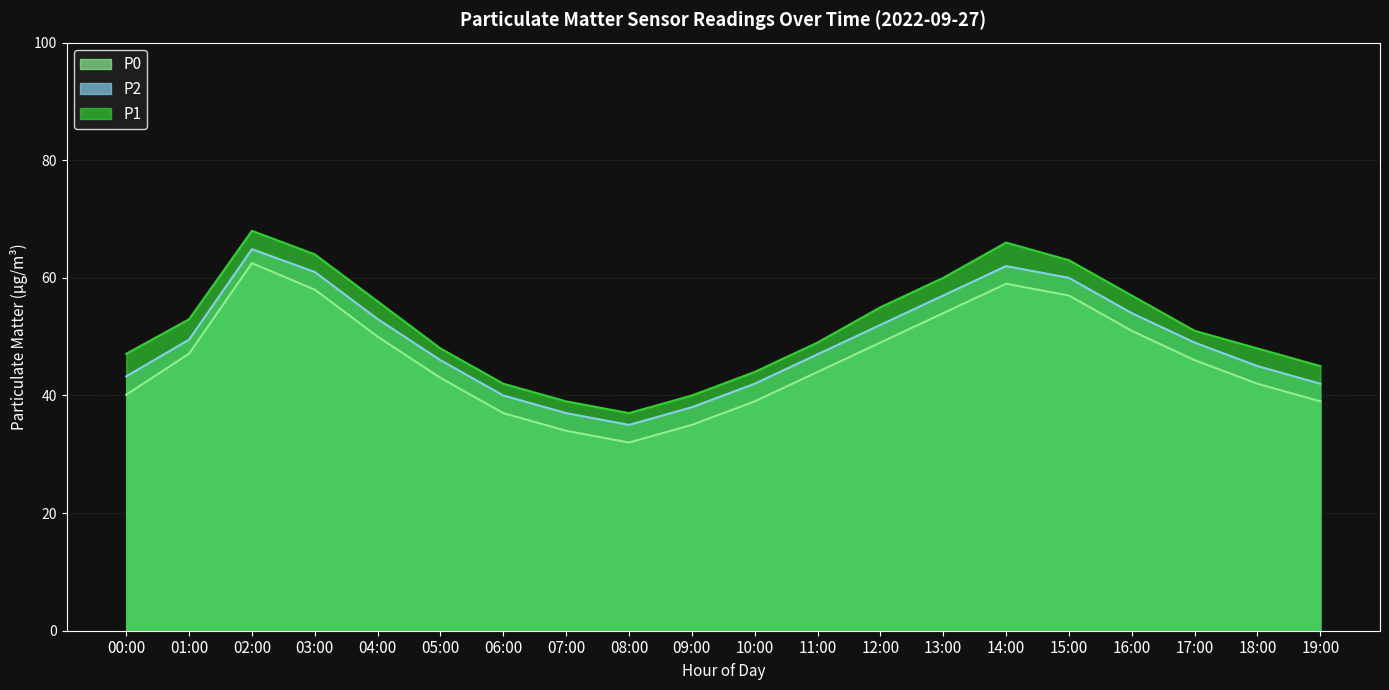

What is the spread (max minus min) of values at 05:00?

5.0